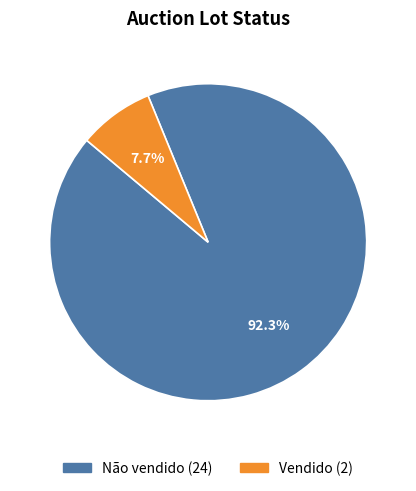

How many slices are in this pie chart?

2